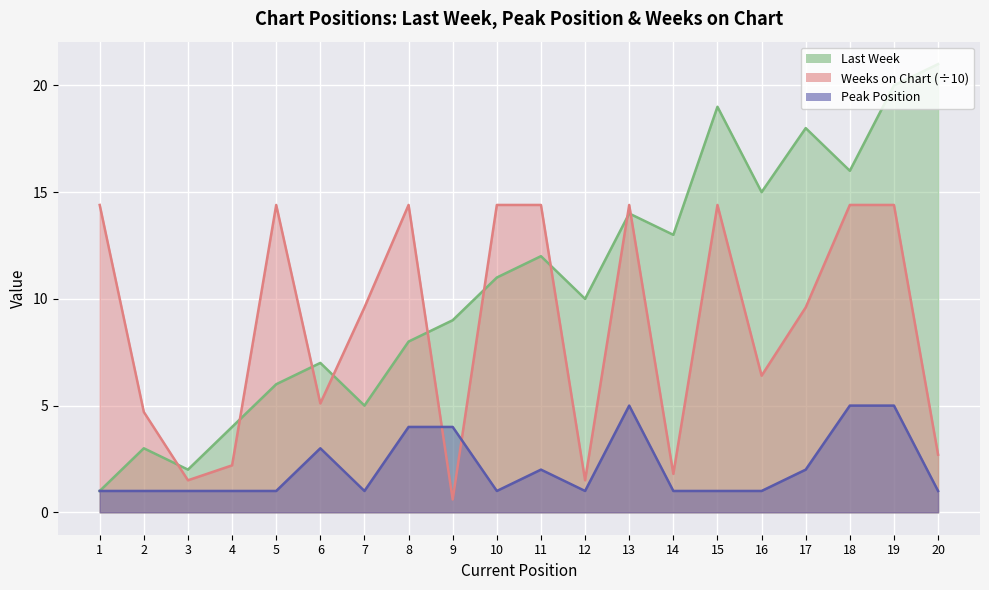

What is the approximate value of Weeks on Chart at 8?

14.4